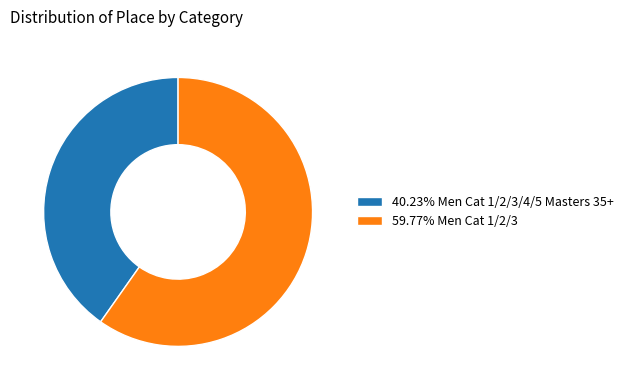

How many segments does this pie chart have?

2